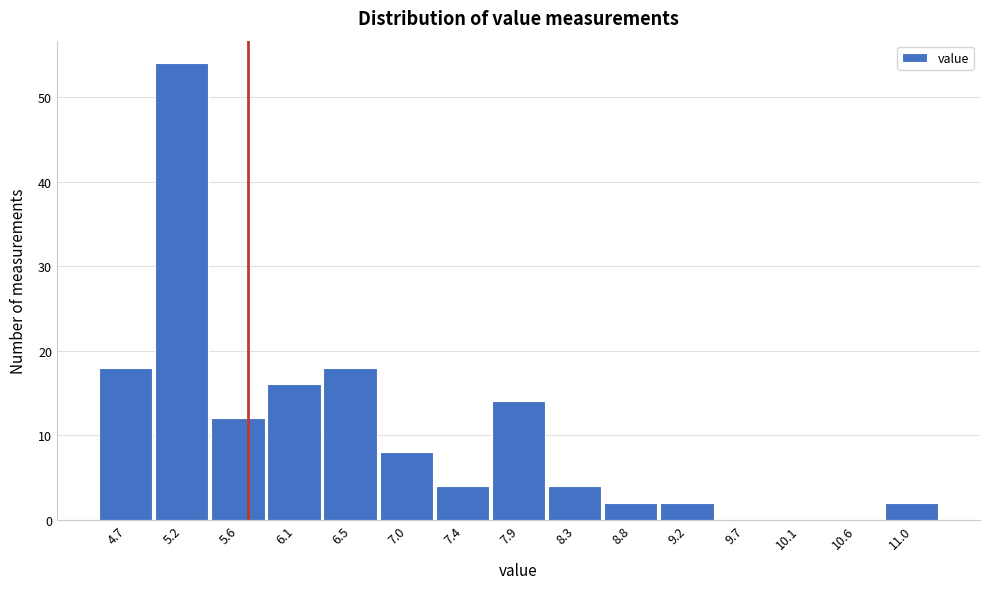

Reading left to right, list all the values displayed in this chart.

4.7=18	5.2=54	5.6=12	6.1=16	6.5=18	7.0=8	7.4=4	7.9=14	8.3=4	8.8=2	9.2=2	9.7=0	10.1=0	10.6=0	11.0=2